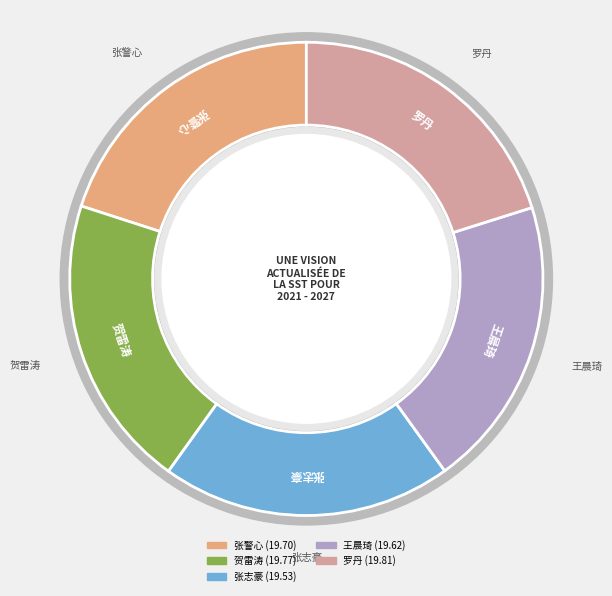

How much of the chart is everything except 王晨琦?

80.1%